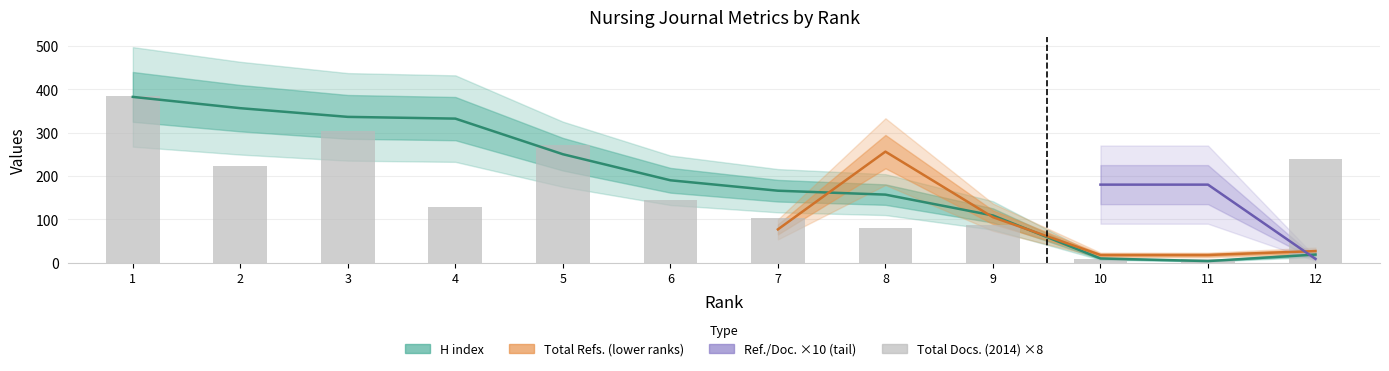

The Total Docs. (2014) series shows 59 at 4. True or false?

False